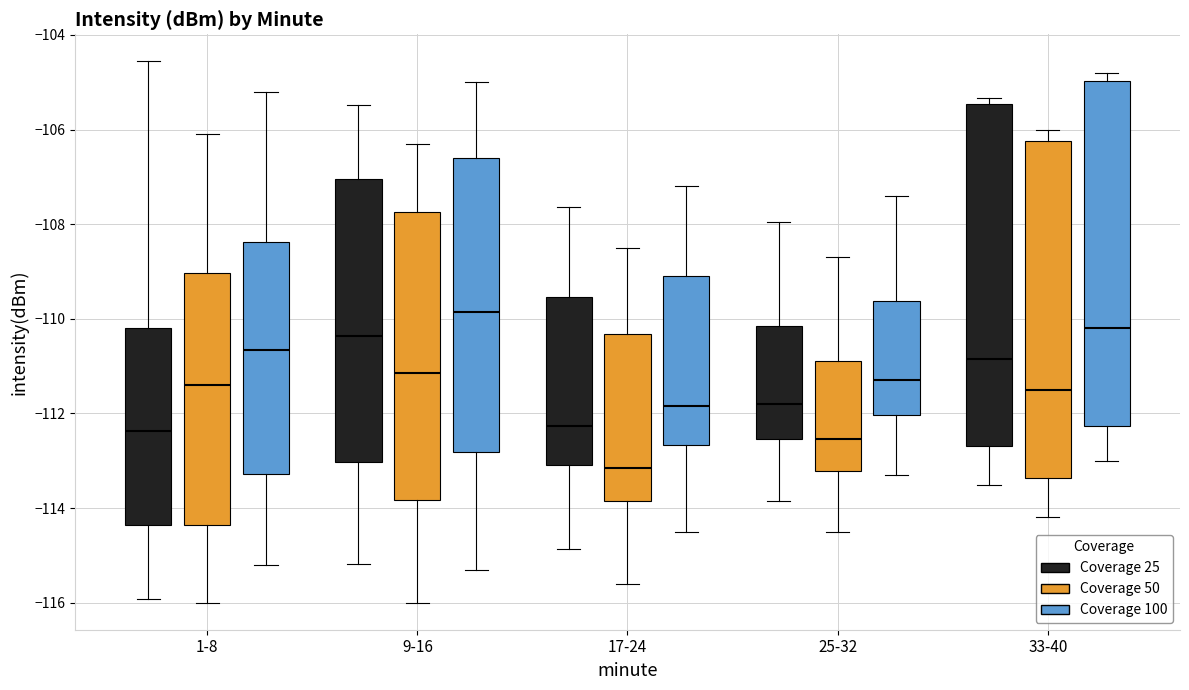

Reading left to right, transcribe this box plot: for each box, give where its median line is, the range the box spans, and where its two whiskers end, as read against the y-axis. The values are not printed on the chart, so give them approximately, as read against the axis.

1-8 (Coverage 25): median -112.4, box -114.4 to -110.2, whiskers -116.0 to -104.6
1-8 (Coverage 50): median -111.4, box -114.4 to -109.0, whiskers -116.0 to -106.0
1-8 (Coverage 100): median -110.6, box -113.2 to -108.4, whiskers -115.2 to -105.2
9-16 (Coverage 25): median -110.4, box -113.0 to -107.0, whiskers -115.2 to -105.4
9-16 (Coverage 50): median -111.2, box -113.8 to -107.8, whiskers -116.0 to -106.2
9-16 (Coverage 100): median -109.8, box -112.8 to -106.6, whiskers -115.2 to -105.0
17-24 (Coverage 25): median -112.2, box -113.0 to -109.6, whiskers -114.8 to -107.6
17-24 (Coverage 50): median -113.2, box -113.8 to -110.4, whiskers -115.6 to -108.4
17-24 (Coverage 100): median -111.8, box -112.6 to -109.0, whiskers -114.4 to -107.2
25-32 (Coverage 25): median -111.8, box -112.6 to -110.2, whiskers -113.8 to -108.0
25-32 (Coverage 50): median -112.6, box -113.2 to -110.8, whiskers -114.4 to -108.6
25-32 (Coverage 100): median -111.2, box -112.0 to -109.6, whiskers -113.2 to -107.4
33-40 (Coverage 25): median -110.8, box -112.6 to -105.4, whiskers -113.6 to -105.4 (just above the box's upper edge)
33-40 (Coverage 50): median -111.4, box -113.4 to -106.2, whiskers -114.2 to -106.0
33-40 (Coverage 100): median -110.2, box -112.2 to -105.0, whiskers -113.0 to -104.8